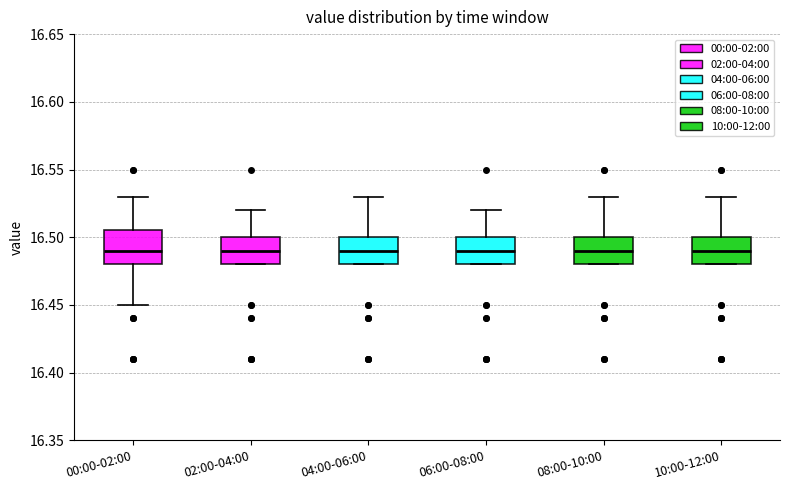

Where is the upper edge of the box for 00:00-02:00 on the y-axis? The values are not printed on the chart, so give them approximately, as read against the axis.

16.505